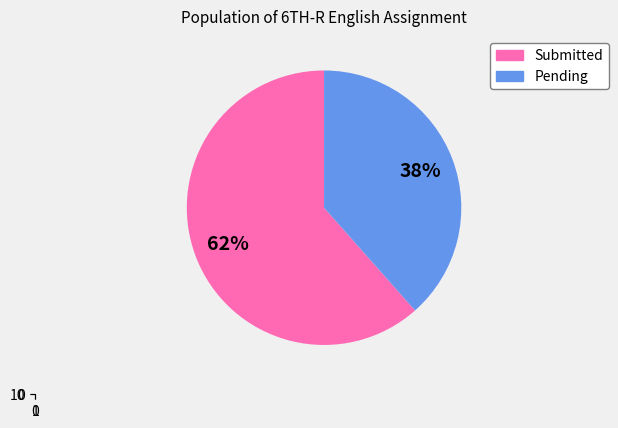

What is the largest slice in the pie chart?

submitted